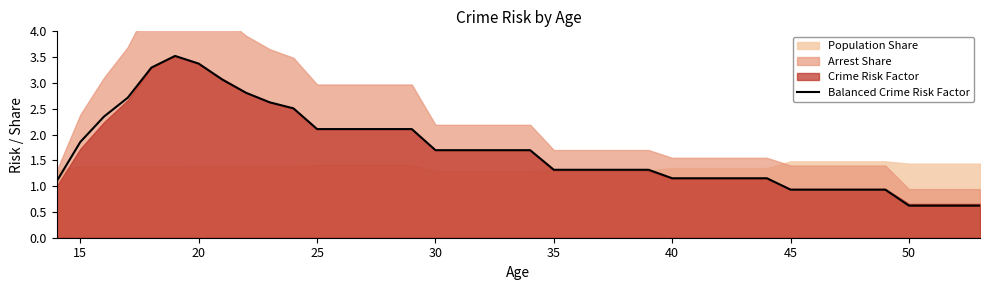

What is the lowest value of the Balanced Crime Risk Factor series?

0.6